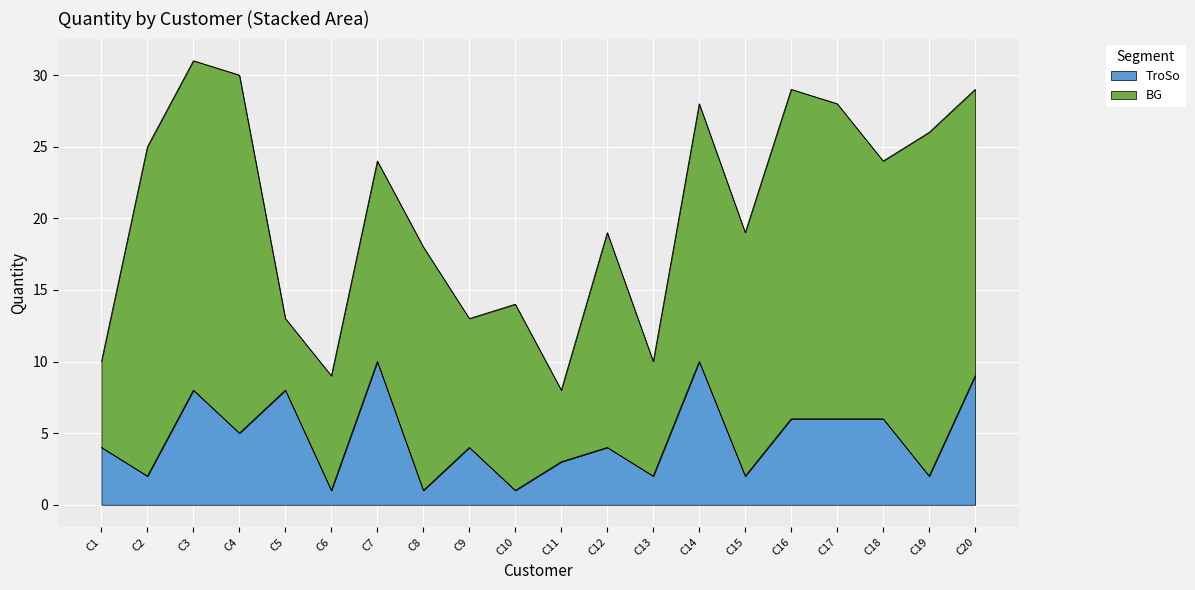

The chart shows a value of 1 at C10. True or false?

True